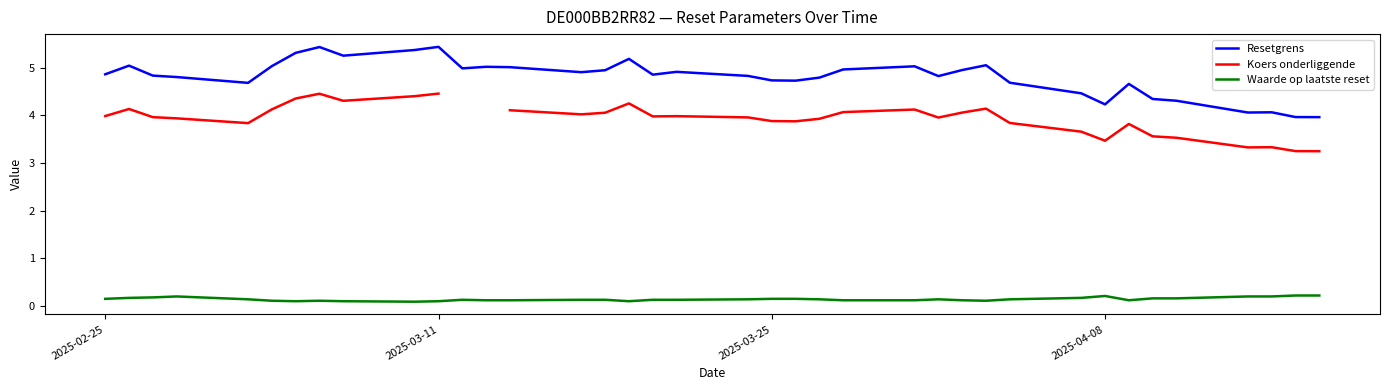

Which series has the largest total across all categories?

Resetgrens